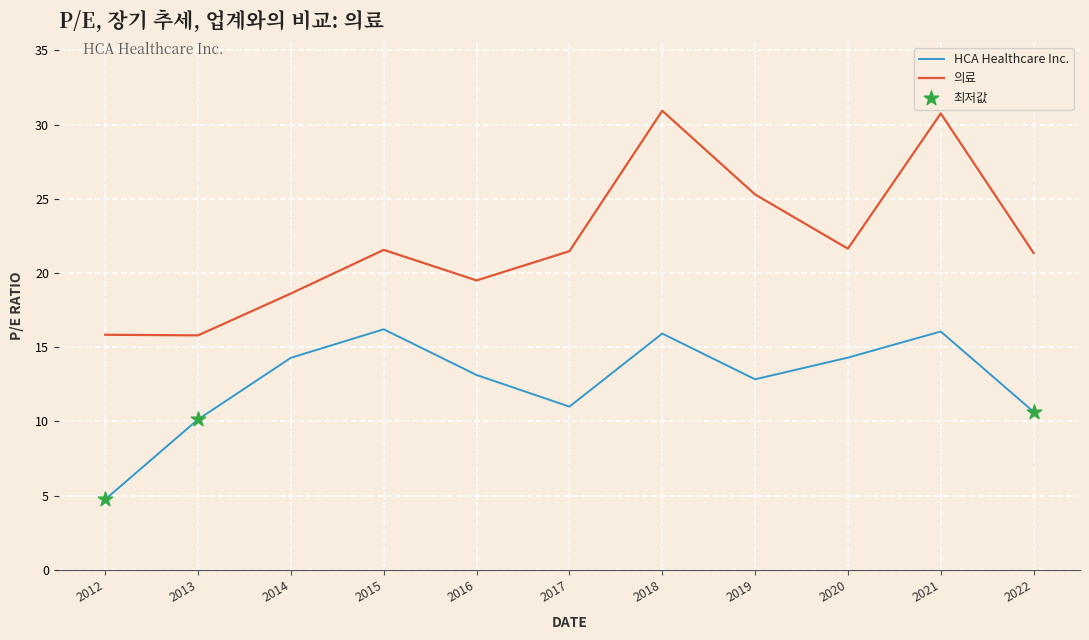

Which series has the largest total across all categories?

의료